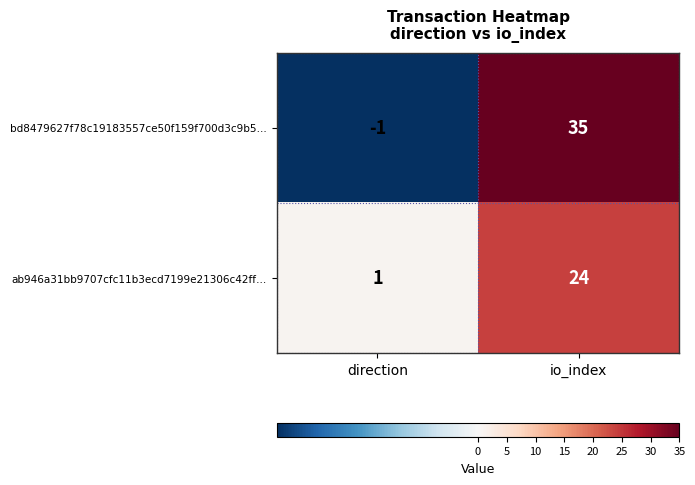

What is the sum of all bd8479627f78c19183557ce50f159f700d3c9b5… values?

34